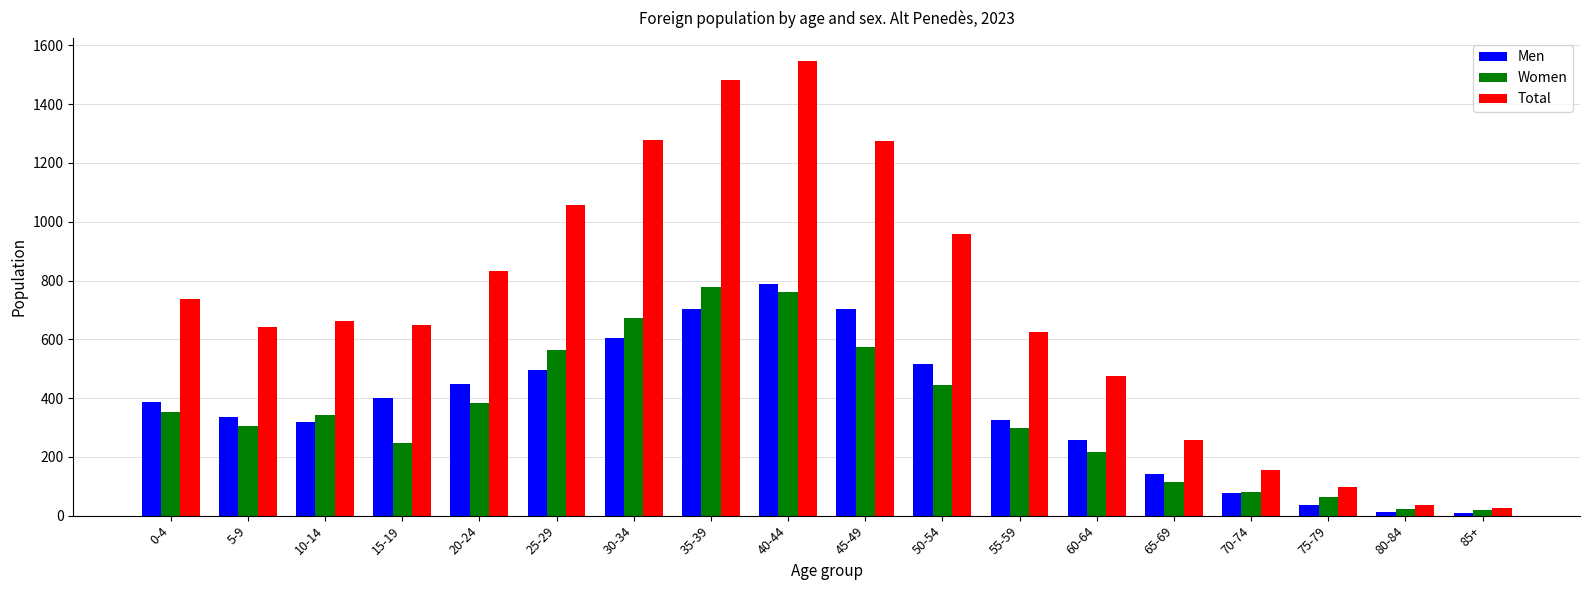

What is the difference between the Women values at 80-84 and 50-54?

419